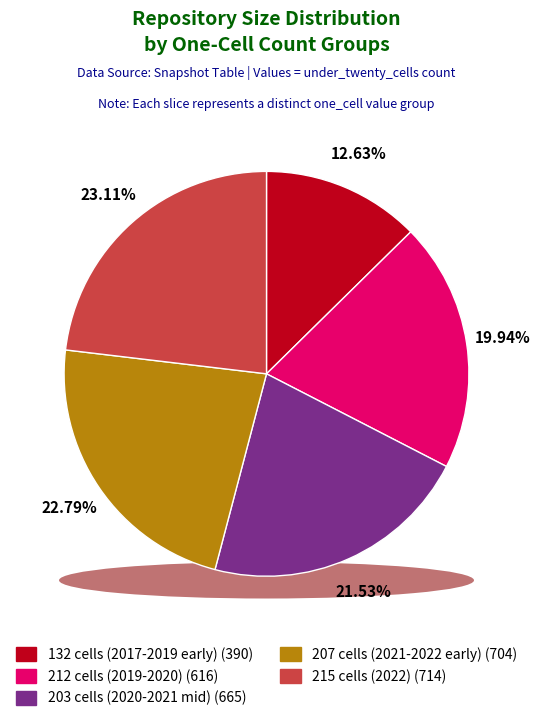

Is the sum of one_cell=207 and one_cell=132 greater than half?

No